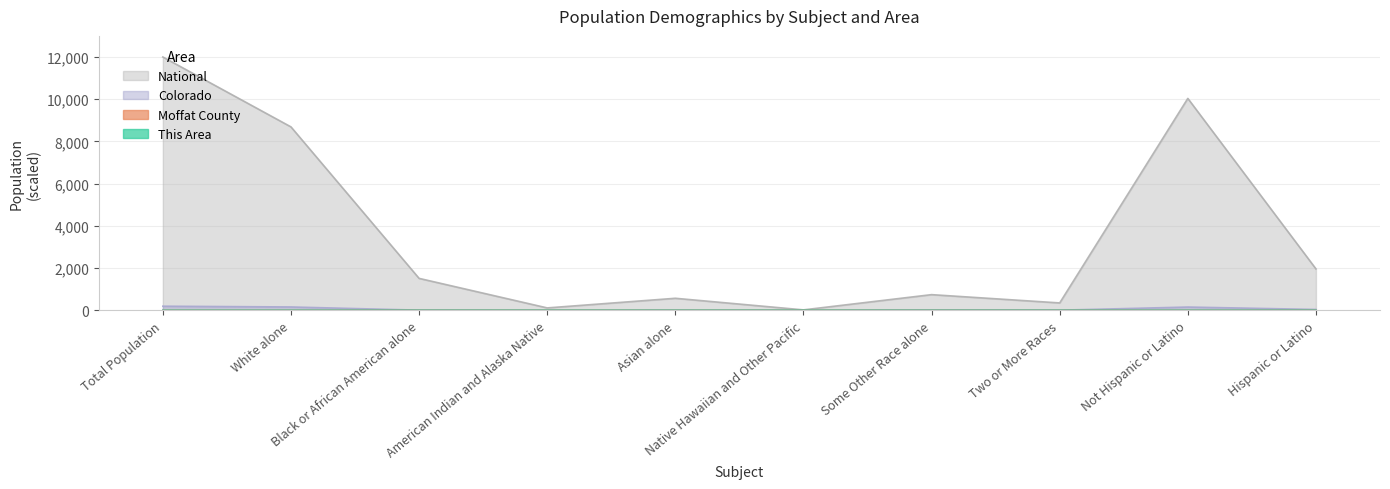

List the labels in order of This Area value, largest first.

Total Population, White alone, Not Hispanic or Latino, Hispanic or Latino, Some Other Race alone, Two or More Races, American Indian and Alaska Native, Asian alone, Black or African American alone, Native Hawaiian and Other Pacific